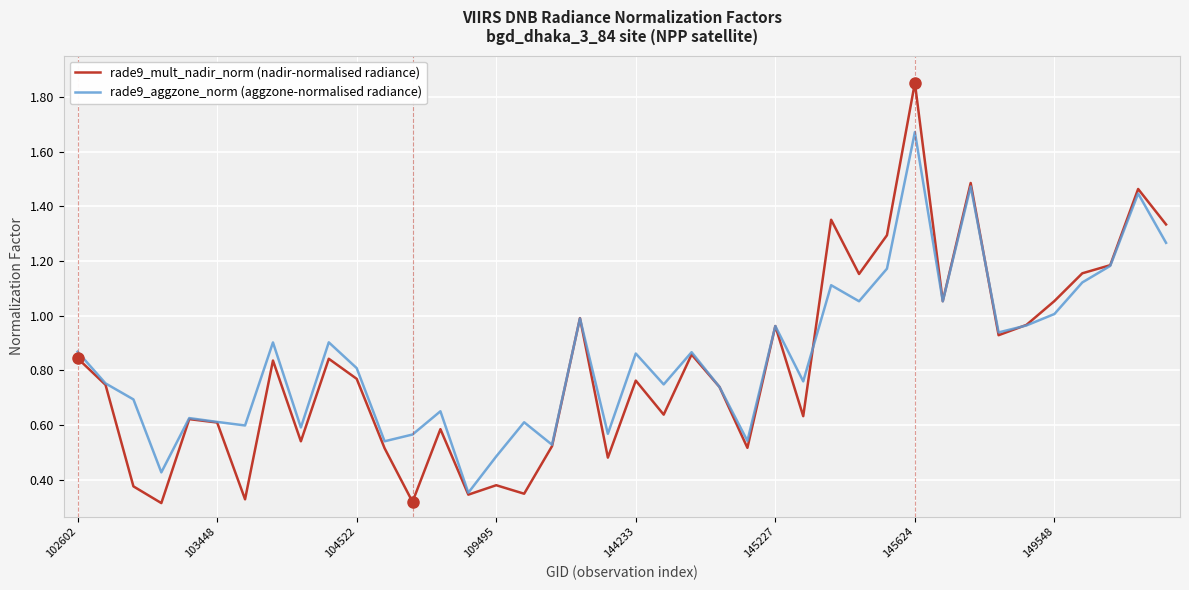

Which series has the largest range (max minus min)?

rade9_mult_nadir_norm (nadir-normalised radiance)